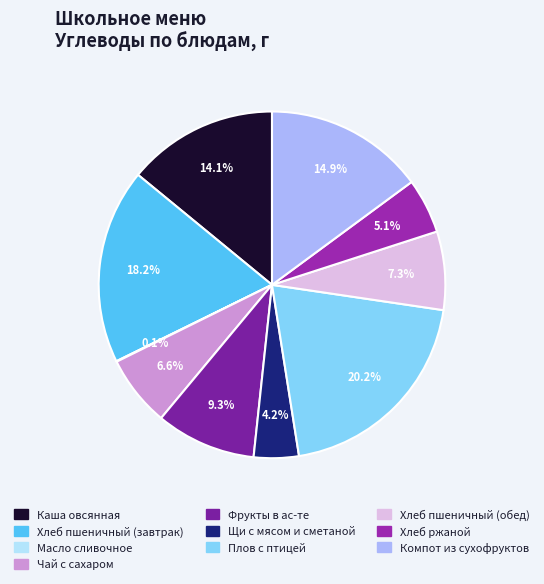

Which has a higher value, Хлеб пшеничный (завтрак) or Хлеб пшеничный (обед)?

Хлеб пшеничный (завтрак)